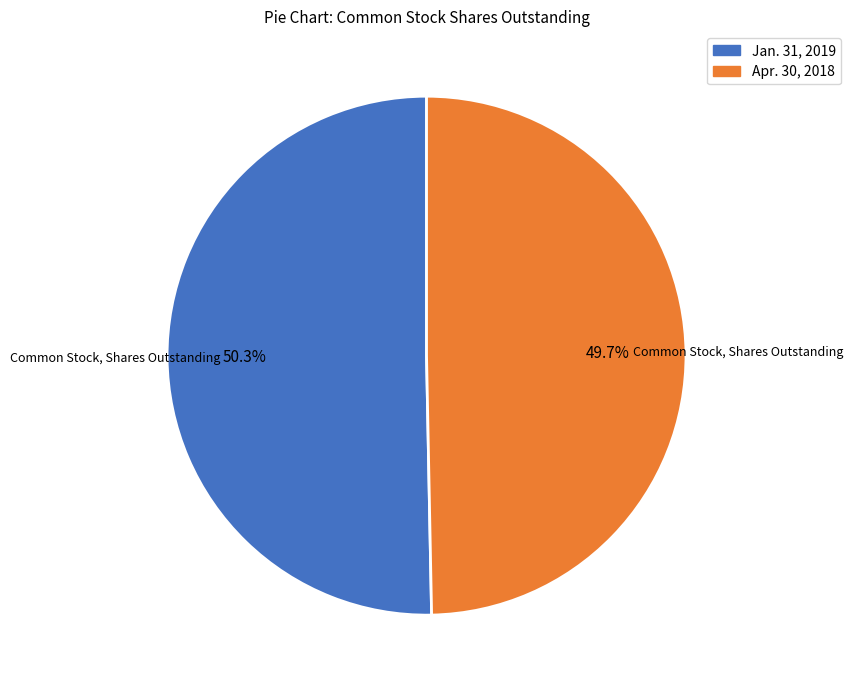

Which category has the biggest portion of the pie?

Jan. 31, 2019